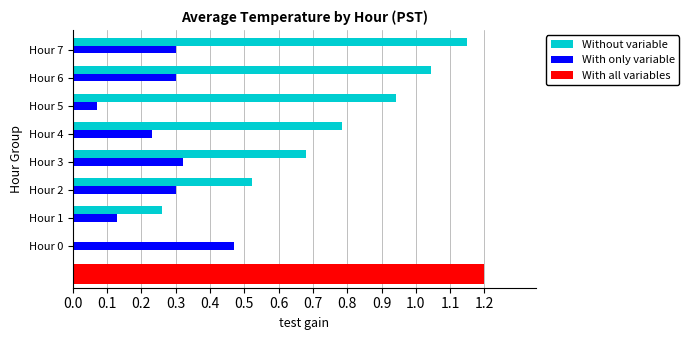

Is it true that With only variable equals 0.7 at Hour 0?

False